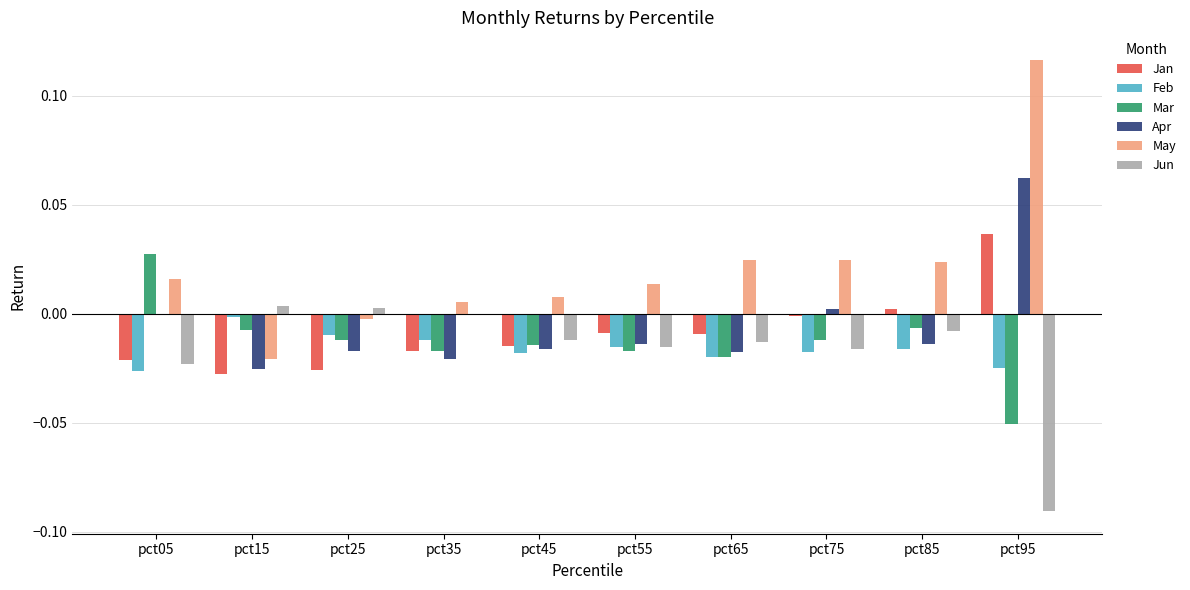

The May series shows 0.0 at pct65. True or false?

True